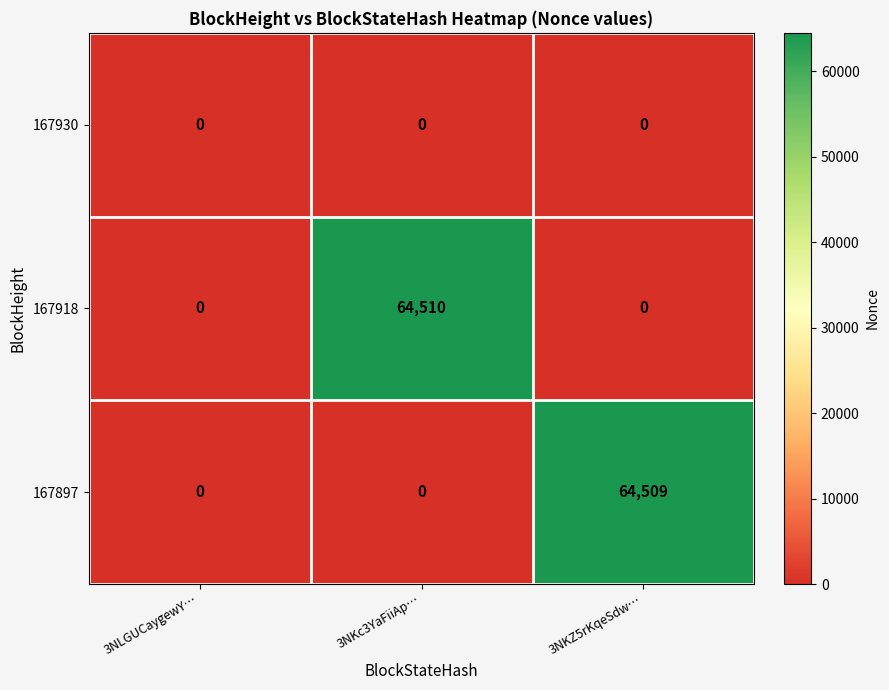

What is the difference between the 167918 values at 3NKc3YaFiiAp… and 3NLGUCaygewY…?

64510